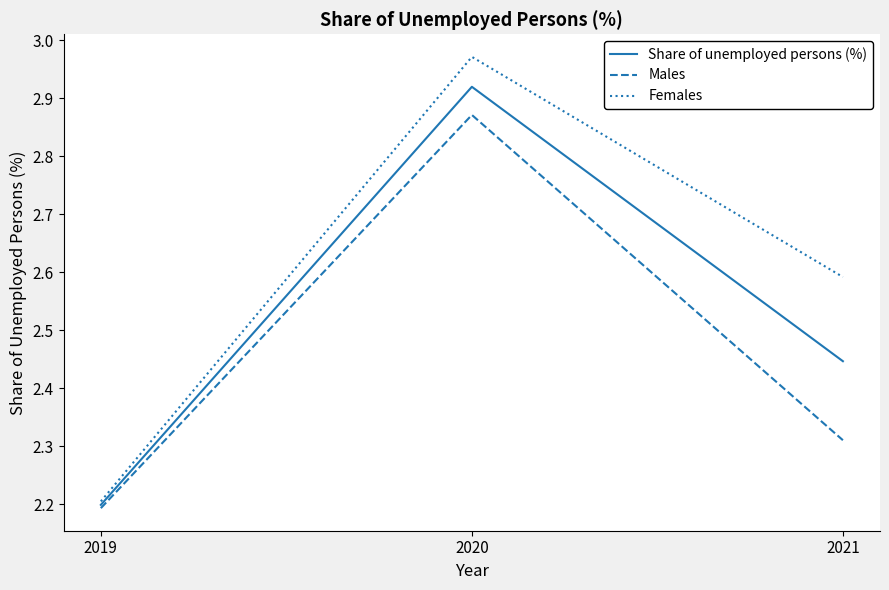

List the series in order of their overall mean, lowest first.

Males, Share of unemployed persons (%), Females